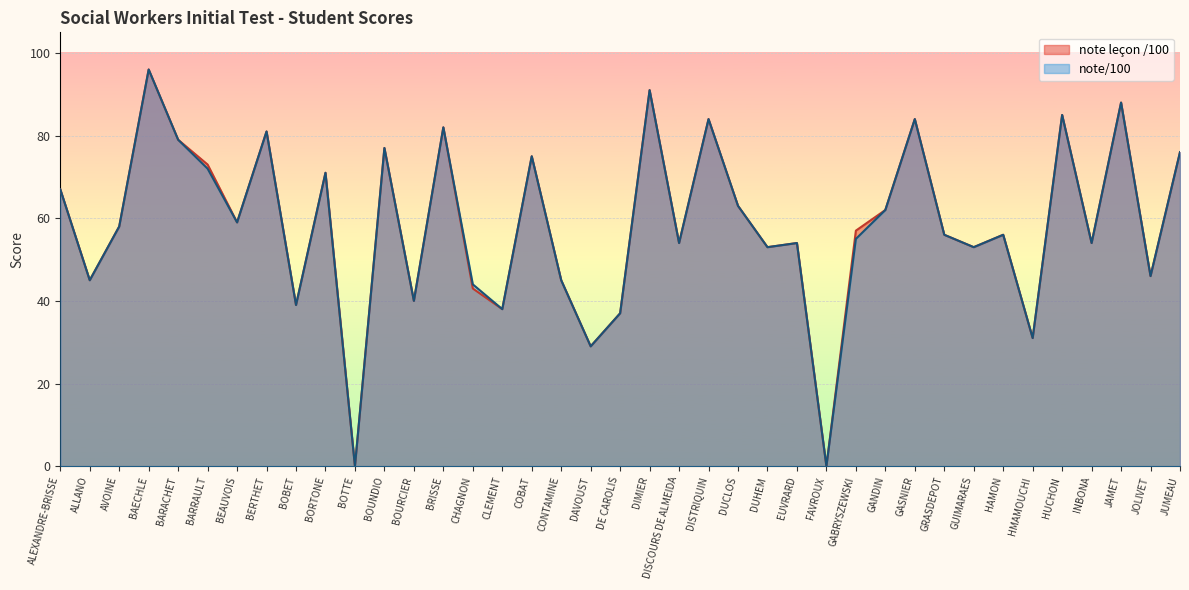

Reading left to right, extract all data points from this chart.

note leçon /100: 67	45	58	96	79	73	59	81	39	71	0	77	40	82	43	38	75	45	29	37	91	54	84	63	53	54	0	57	62	84	56	53	56	31	85	54	88	46	76
note/100: 67	45	58	96	79	72	59	81	39	71	0	77	40	82	44	38	75	45	29	37	91	54	84	63	53	54	0	55	62	84	56	53	56	31	85	54	88	46	76